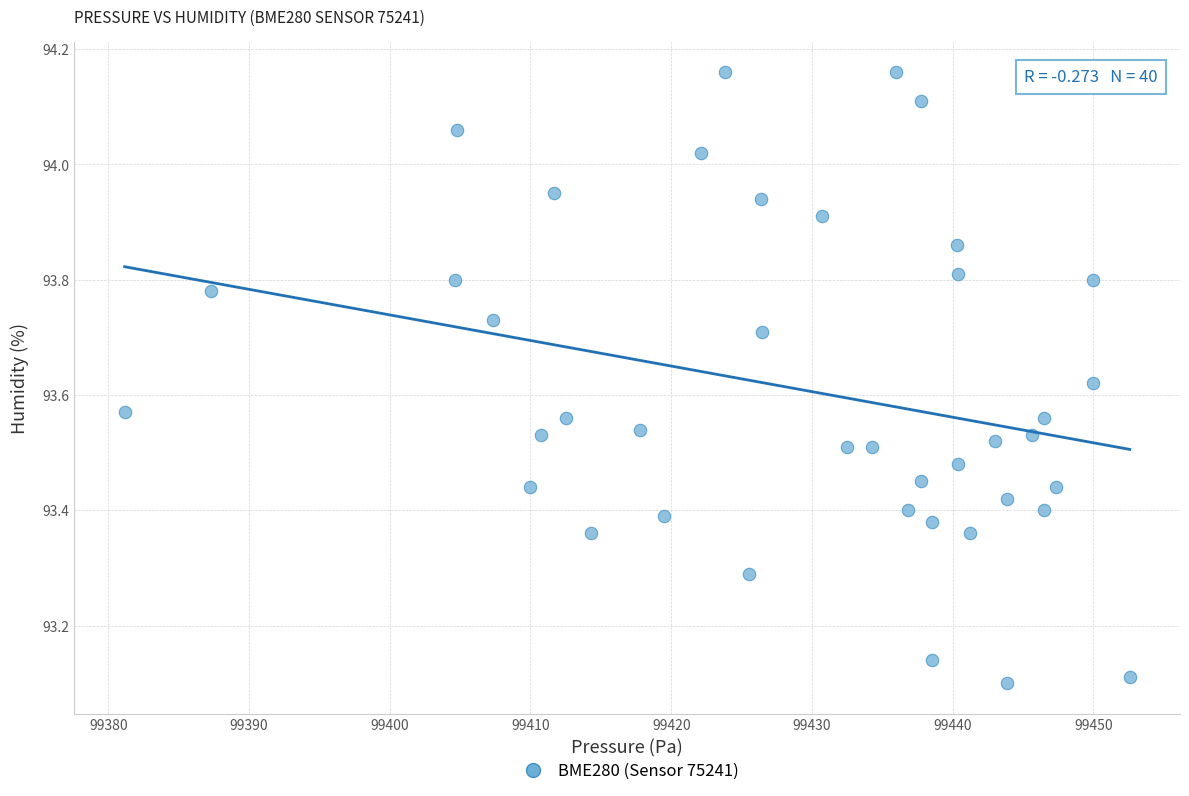

What is the range of X values (max minus min)?

71.4